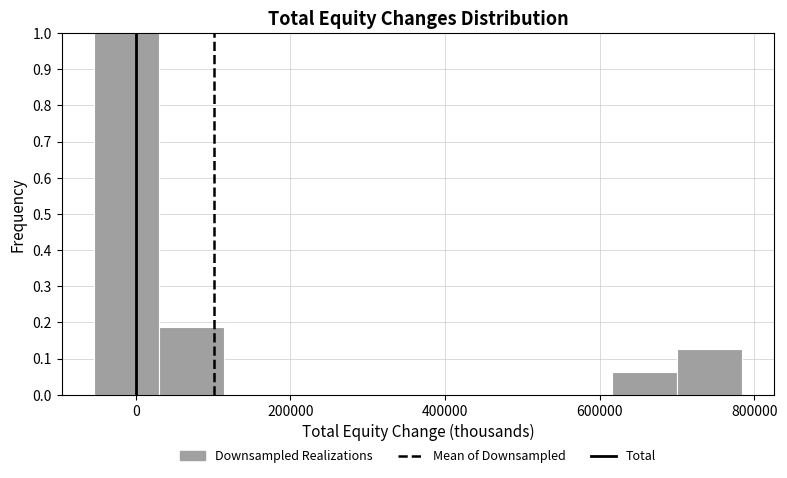

Reading left to right, transcribe this chart: for each bar, give the range it covers on the x-axis and its height. Neither the bar edges nor the heights are printed on the chart, so give them approximately, as read against the axes.

-60000 to 20000: 1.00
20000 to 120000: 0.19
120000 to 200000: 0
200000 to 280000: 0
280000 to 360000: 0
360000 to 440000: 0
440000 to 540000: 0
540000 to 620000: 0
620000 to 700000: 0.06
700000 to 780000: 0.13